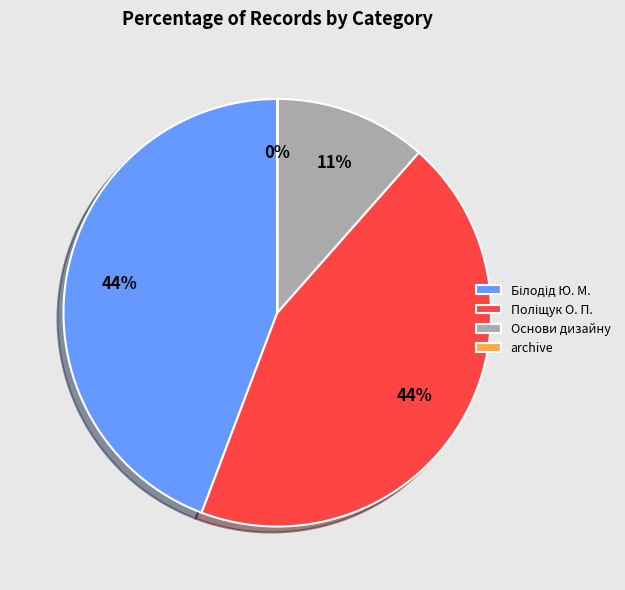

The Основи дизайну slice represents 1% of the pie. True or false?

False